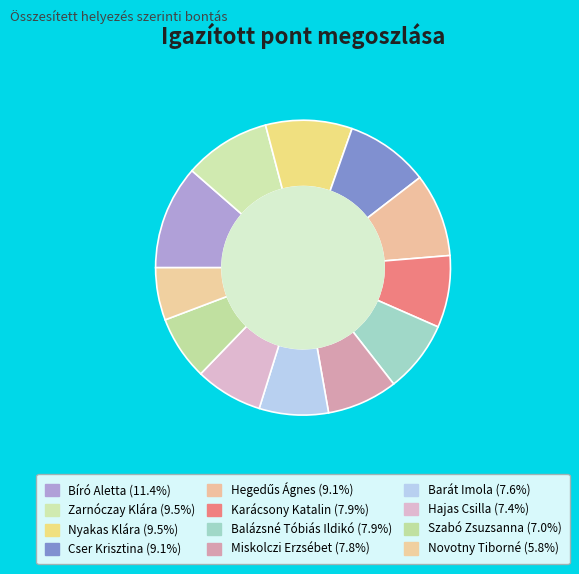

Between Hajas Csilla and Zarnóczay Klára, which is larger?

Zarnóczay Klára